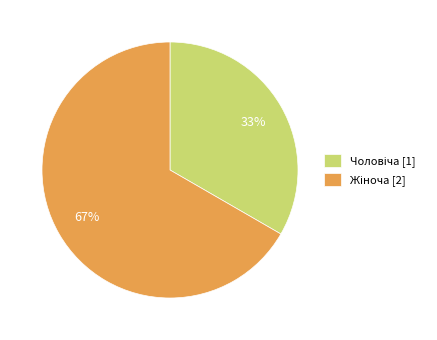

Does any single category account for the majority?

Yes